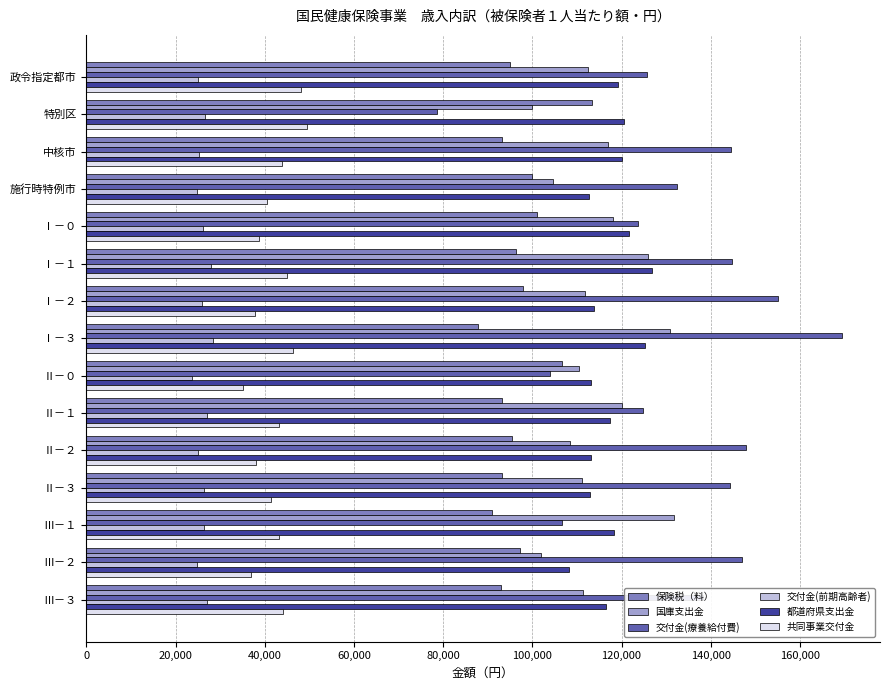

Which series has the largest total across all categories?

交付金(療養給付費)